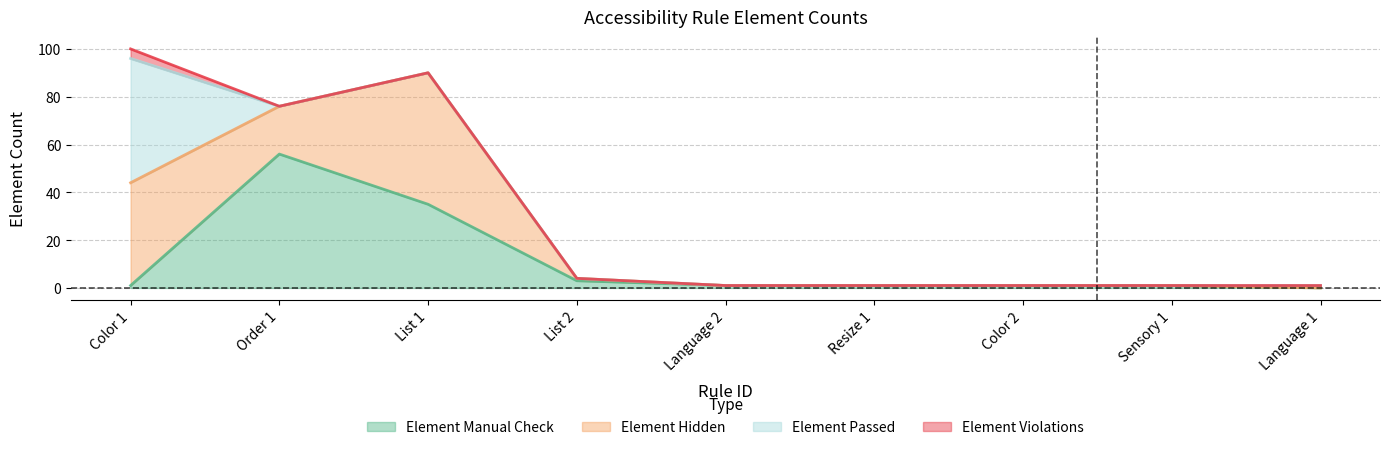

Is it true that Element Passed equals 0 at Language 1?

False